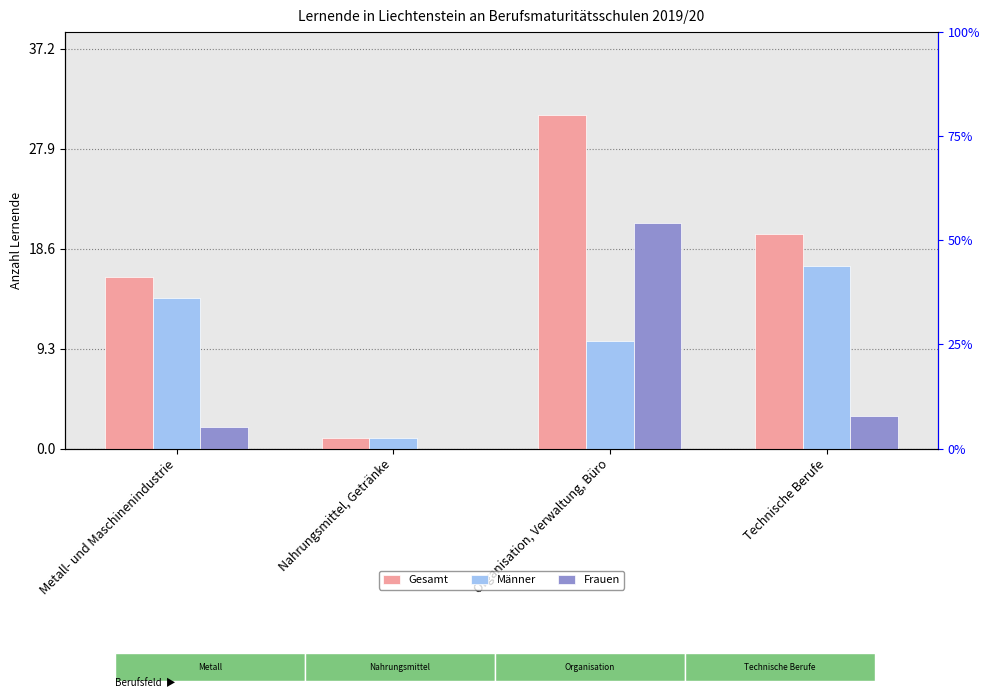

What is the total value across all series at Nahrungsmittel, Getränke?

2